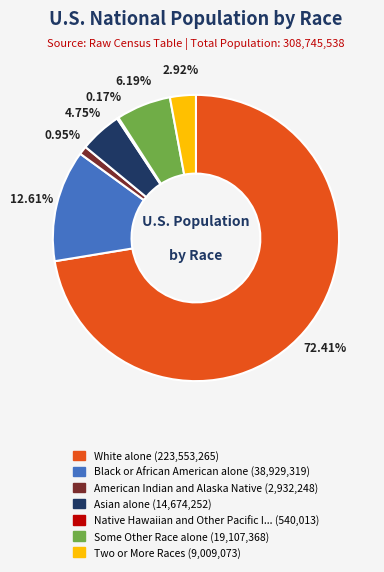

Is there a majority slice in this chart?

Yes